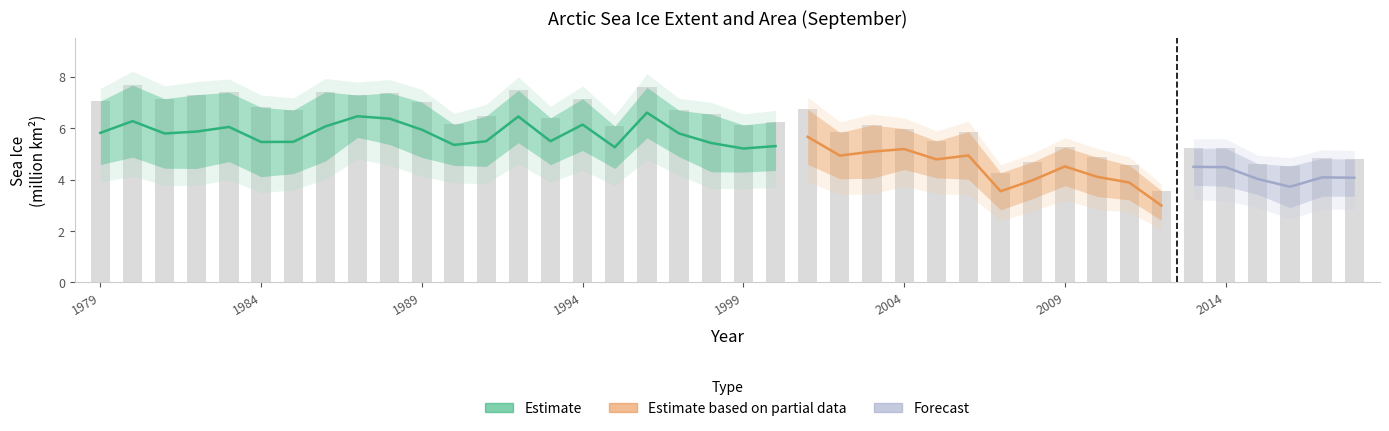

Reading right to left, what are all the values shown in this chart?

4.8	4.8	4.5	4.6	5.2	5.2	3.6	4.6	4.9	5.3	4.7	4.3	5.9	5.5	6.0	6.1	5.8	6.7	6.2	6.1	6.5	6.7	7.6	6.1	7.1	6.4	7.5	6.5	6.1	7.0	7.4	7.3	7.4	6.7	6.8	7.4	7.3	7.1	7.7	7.0